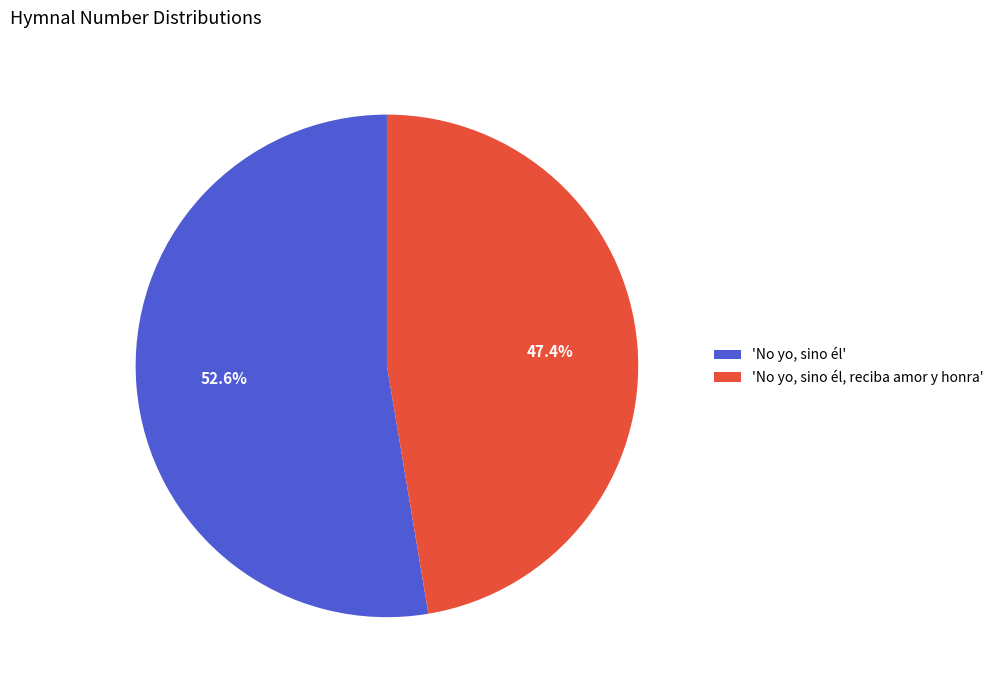

Which category has the biggest portion of the pie?

'No yo, sino él'